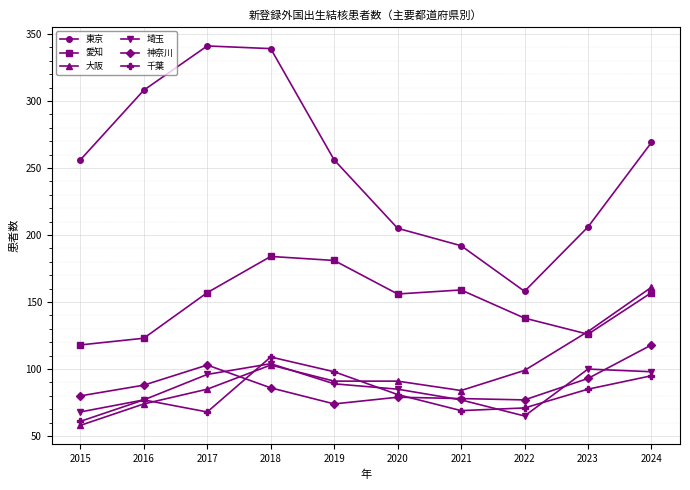

Which category has the lowest value in the 愛知 series?

2015